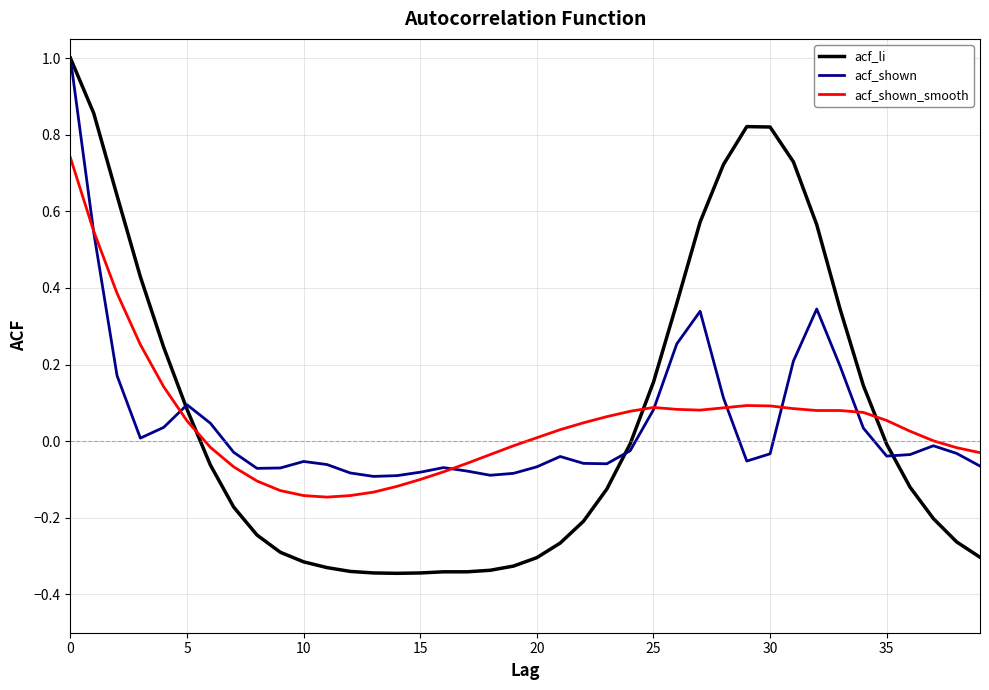

What is the maximum value shown in the chart?

1.0